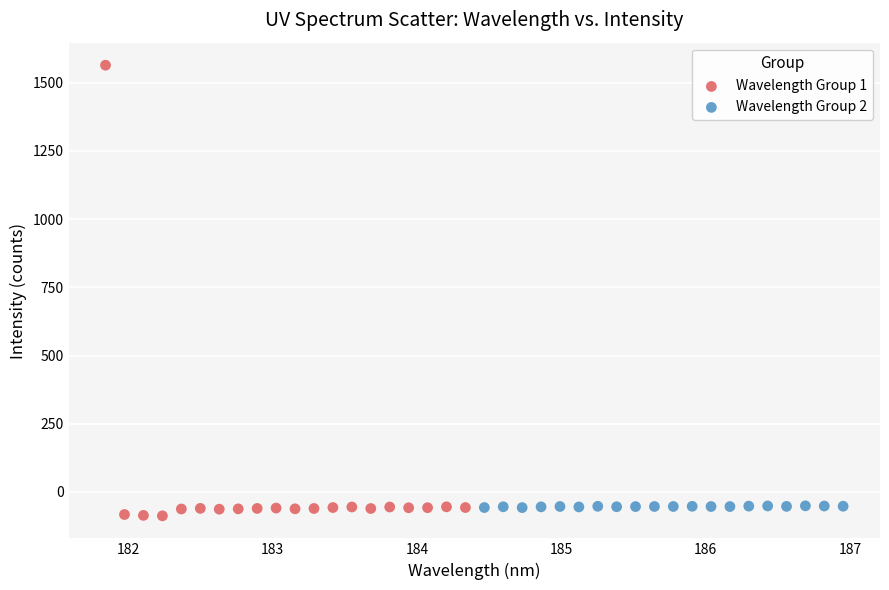

Which series contains the lowest Y value?

Wavelength Group 1